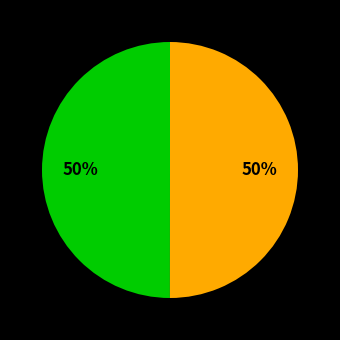

To the nearest percent, what is the average slice percentage?

50%